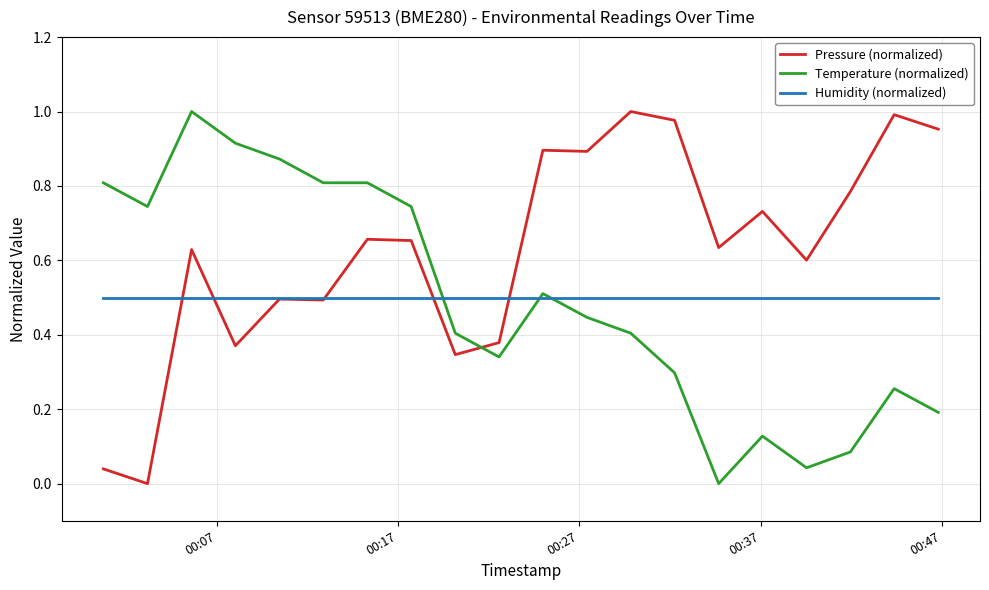

True or false: Temperature (normalized) and Pressure (normalized) intersect in this chart.

True